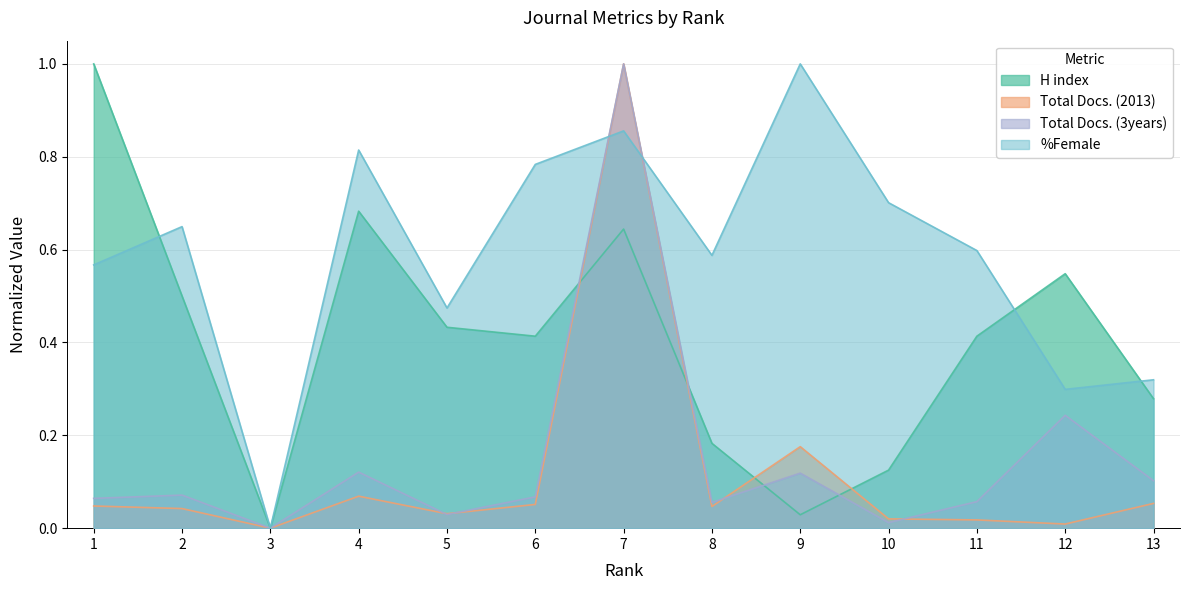

How many values in Total Docs. (2013) are above zero?

12